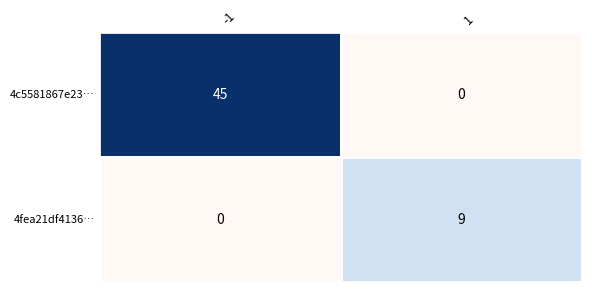

At how many categories does at least one series exceed 10?

1